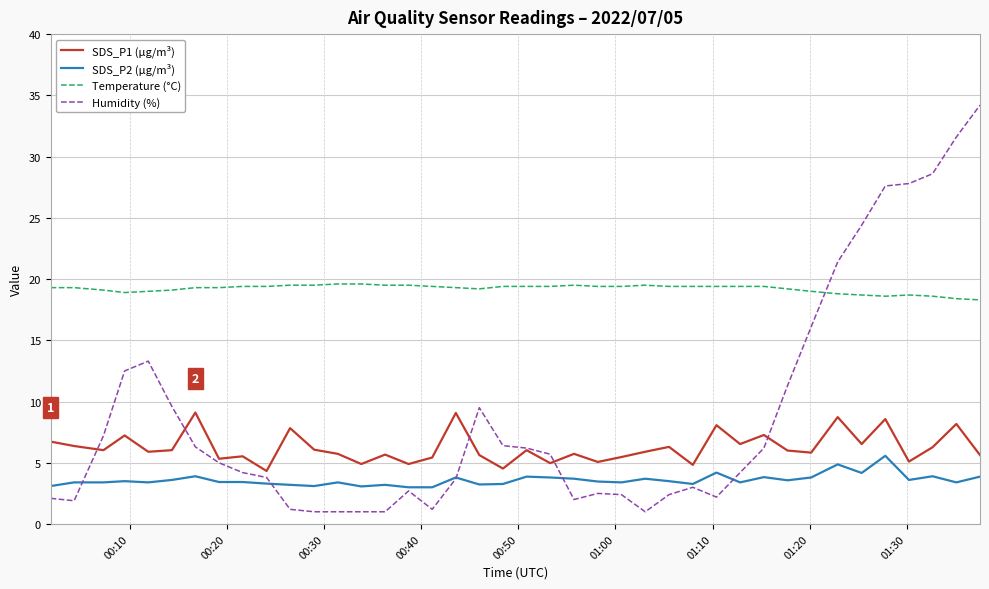

What is the highest value of the SDS_P2 (µg/m³) series?

5.6